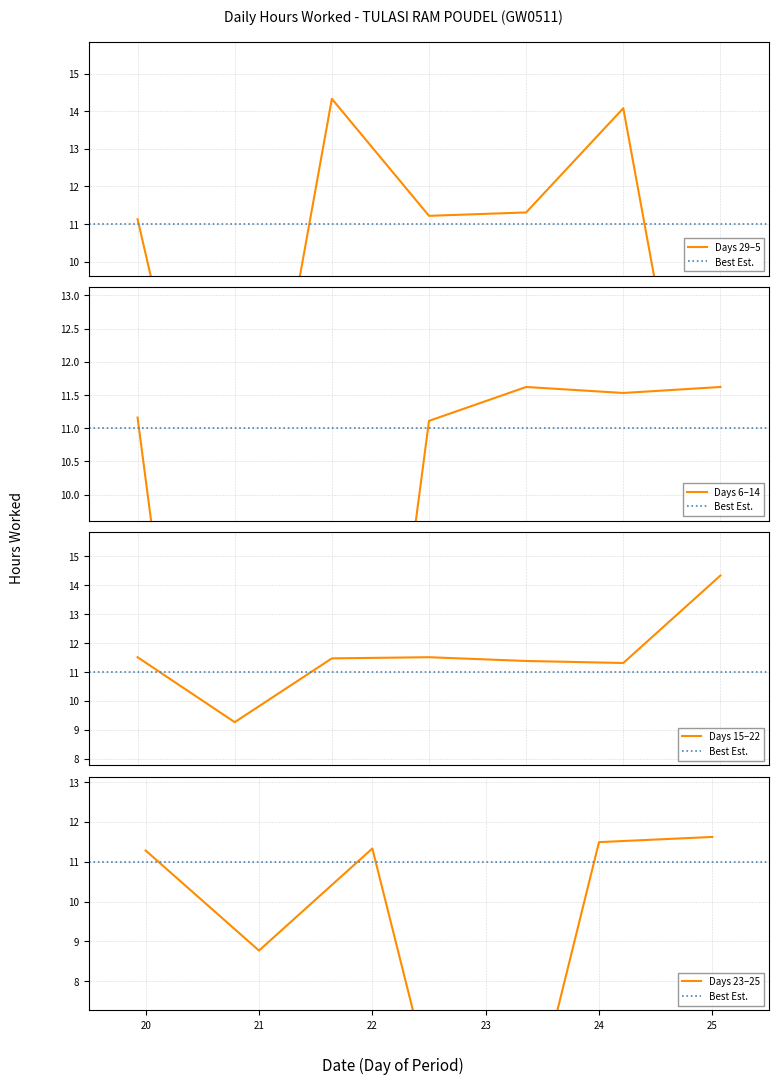

Is this an area chart (filled region under the line)?

No